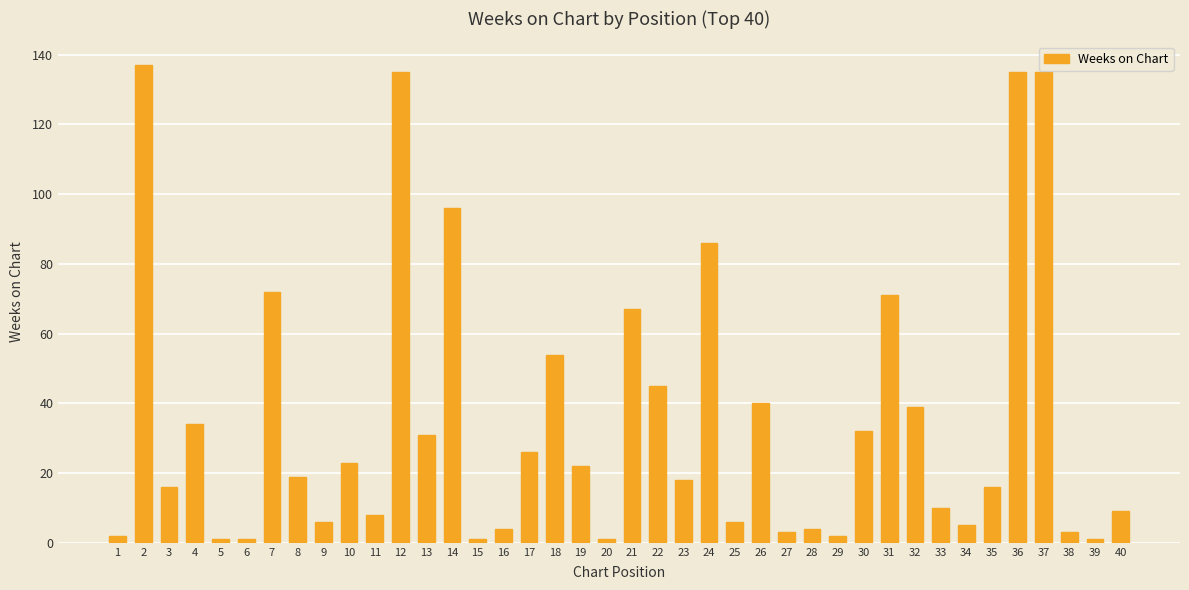

The chart shows a value of 5 at 10. True or false?

False